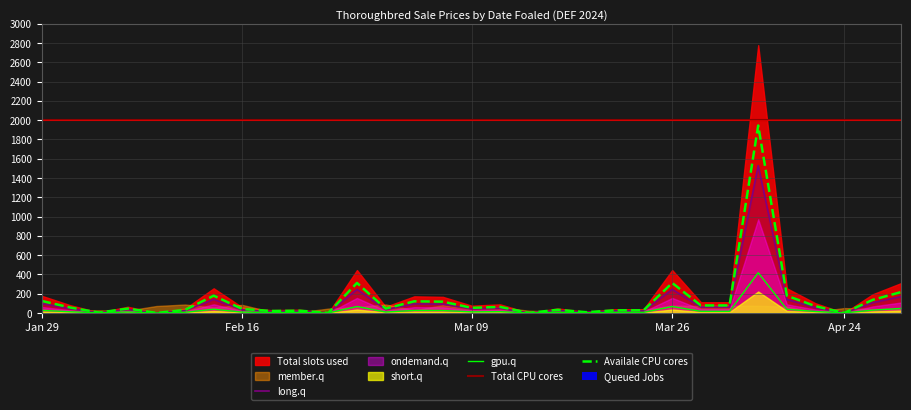

True or false: gpu.q and Total CPU cores cross at least once.

False